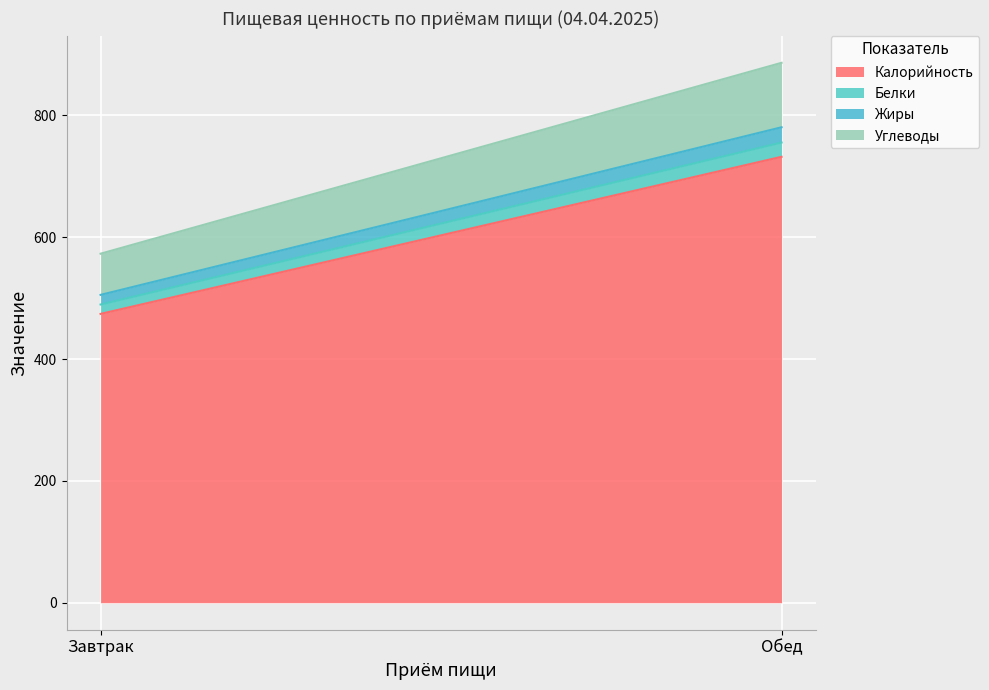

At Обед, list the series in order from smallest to largest.

Белки, Жиры, Углеводы, Калорийность